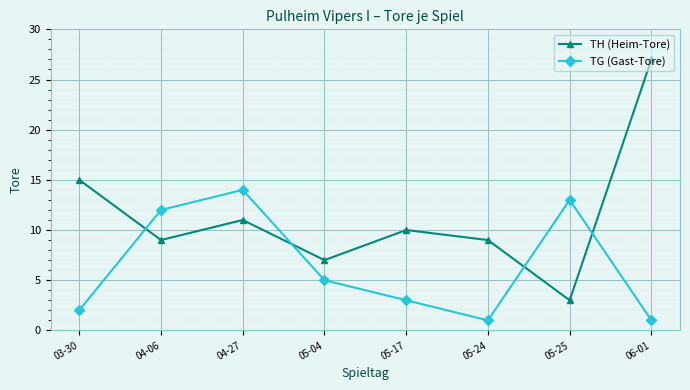

How many series are shown in this chart?

2